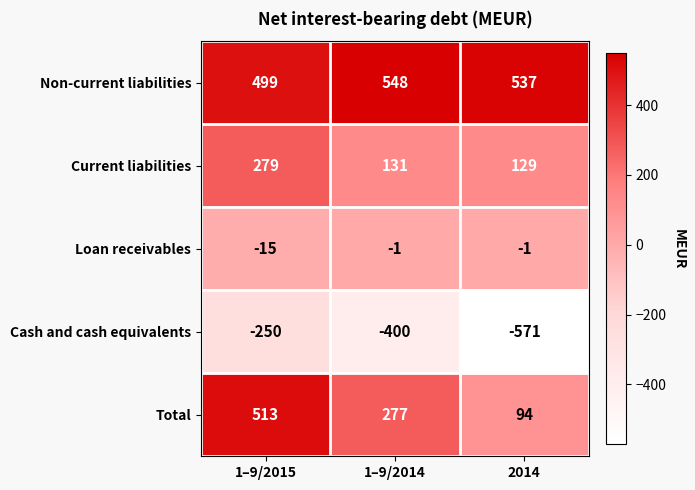

Count the Loan receivables values in the range -15 to -1.

3